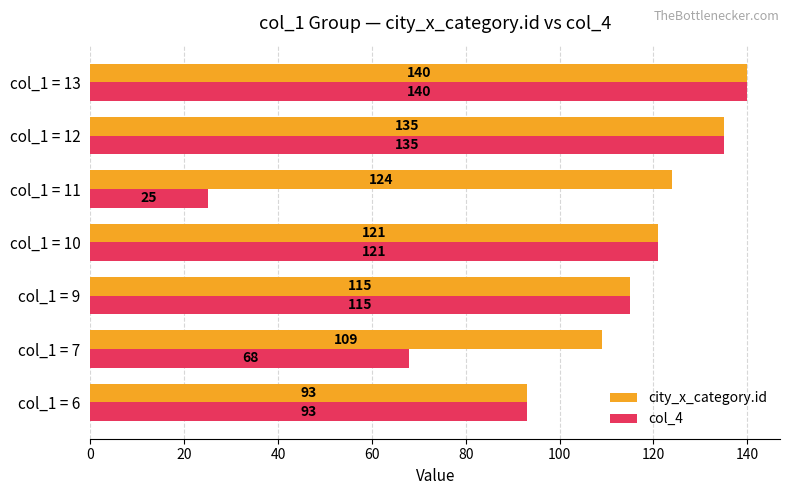

How many series are shown in this chart?

2